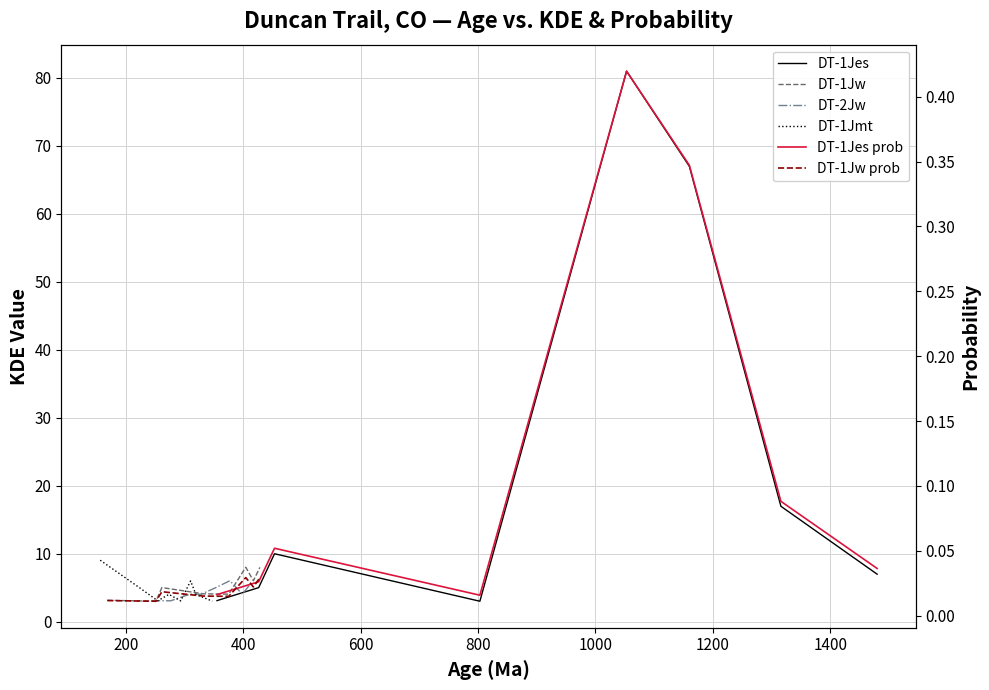

Which series has the largest total across all categories?

DT-1Jes